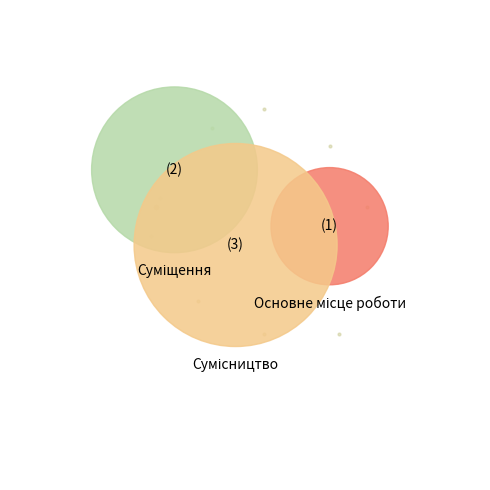

Is Основне місце роботи the majority of the pie?

No